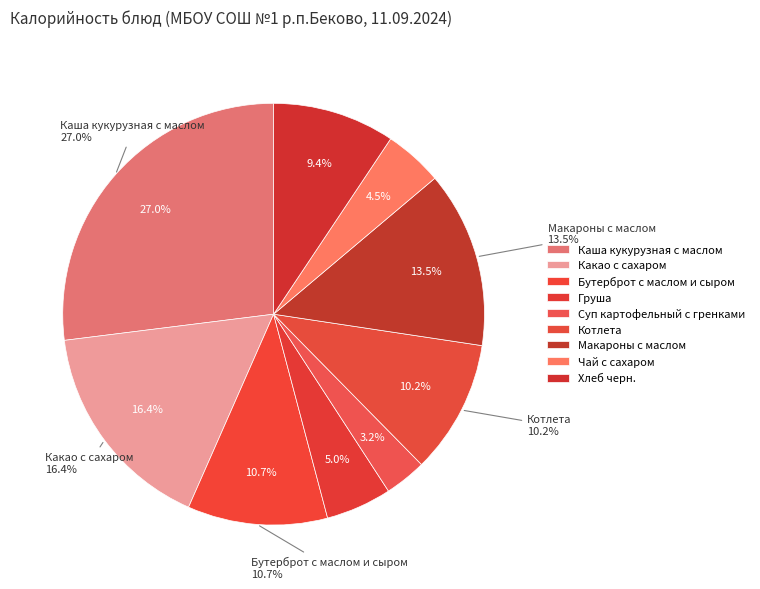

Rank the categories by value from highest to lowest.

Каша кукурузная с маслом, Какао с сахаром, Макароны с маслом, Бутерброт с маслом и сыром, Котлета, Хлеб черн., Груша, Чай с сахаром, Суп картофельный с гренками